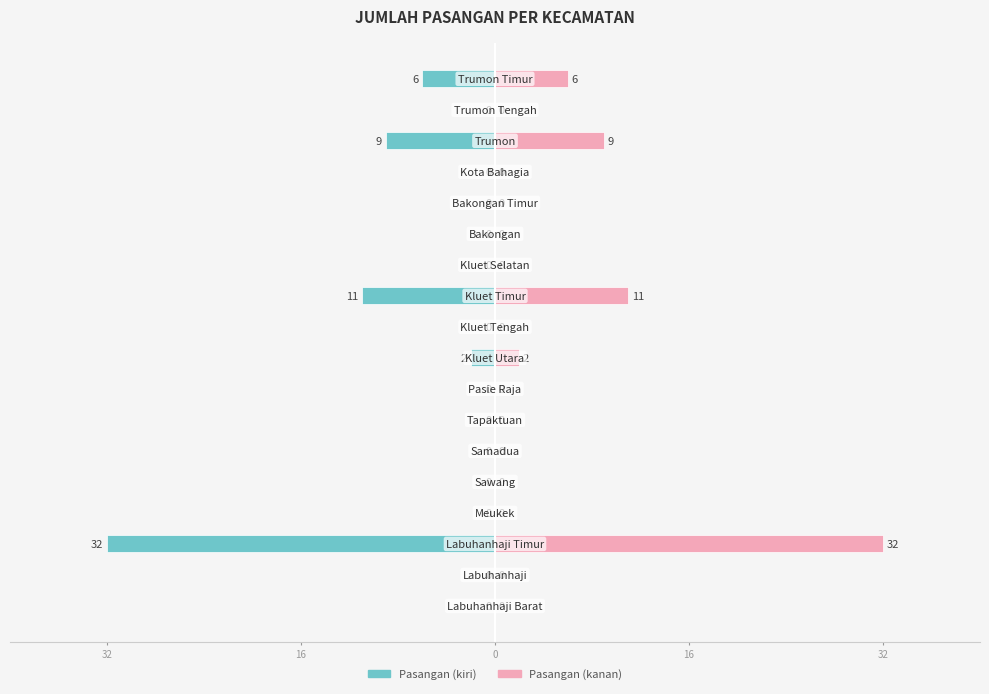

How many negative values does the Jumlah Pasangan (kiri) series have?

5